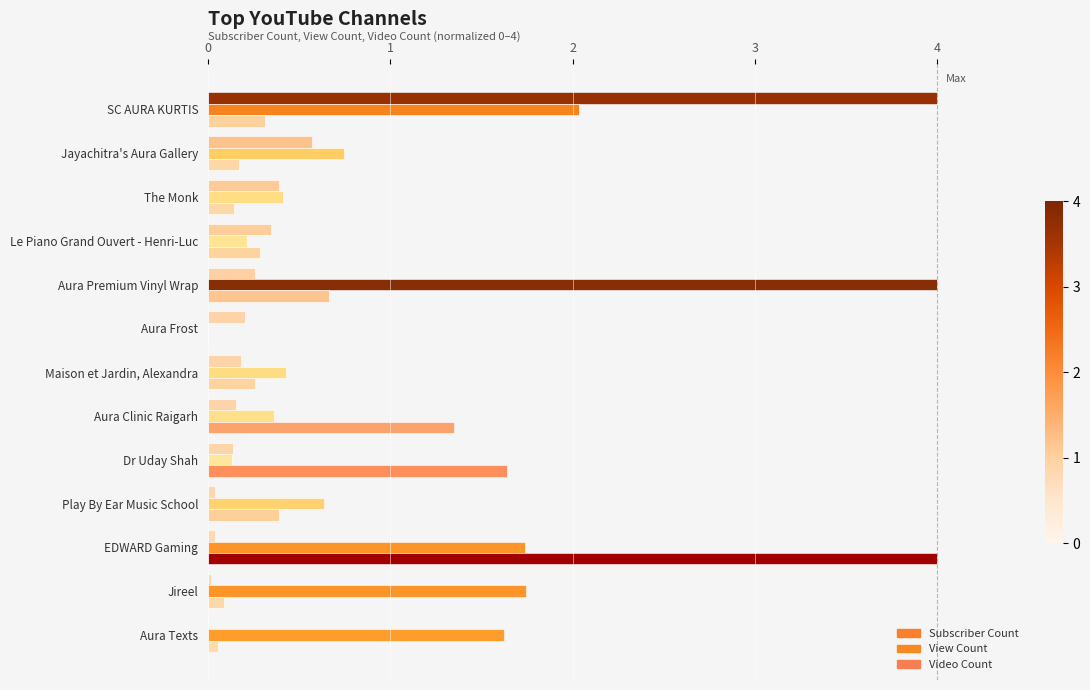

True or false: Subscriber Count has a value of 0.1 at Aura Premium Vinyl Wrap.

False